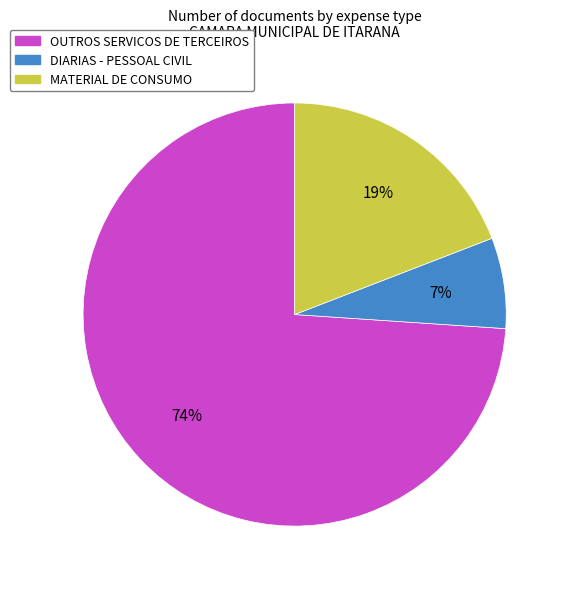

Which category has the biggest portion of the pie?

OUTROS SERVICOS DE TERCEIROS